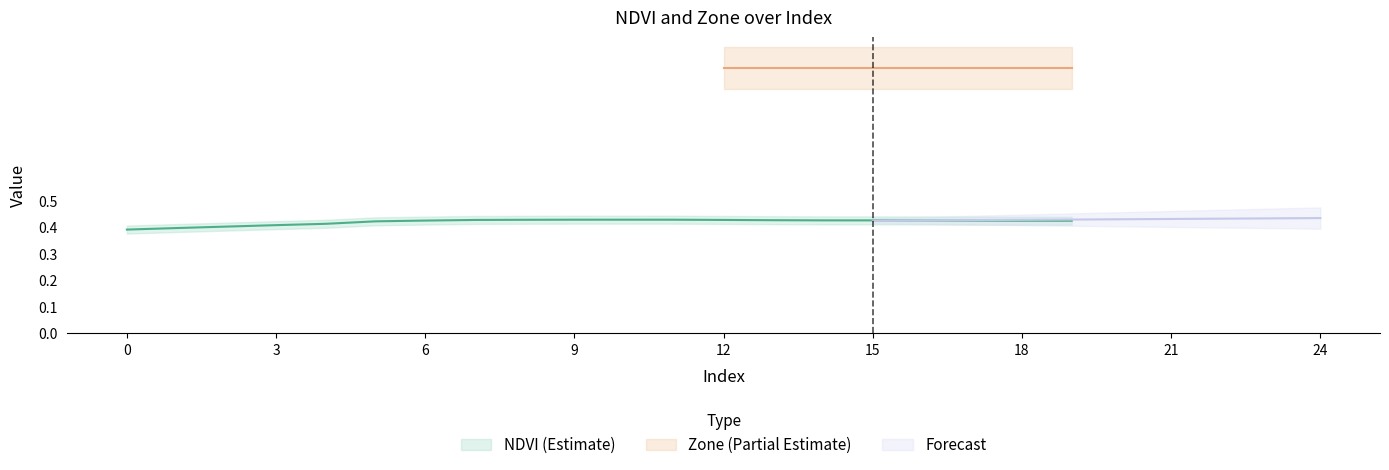

How many data points does each series have?

20